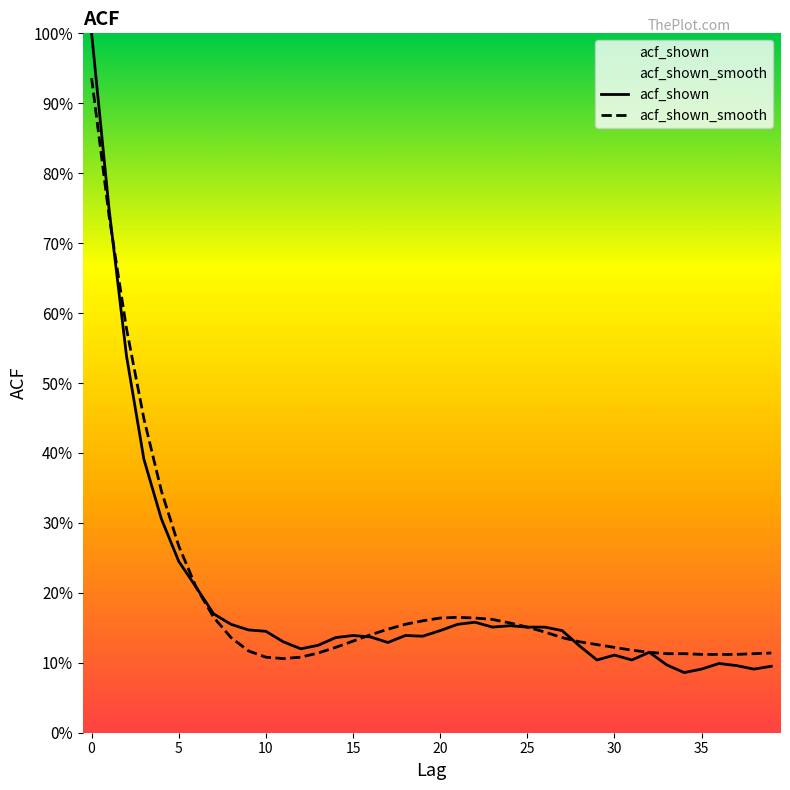

What is the maximum value shown in the chart?

1.0